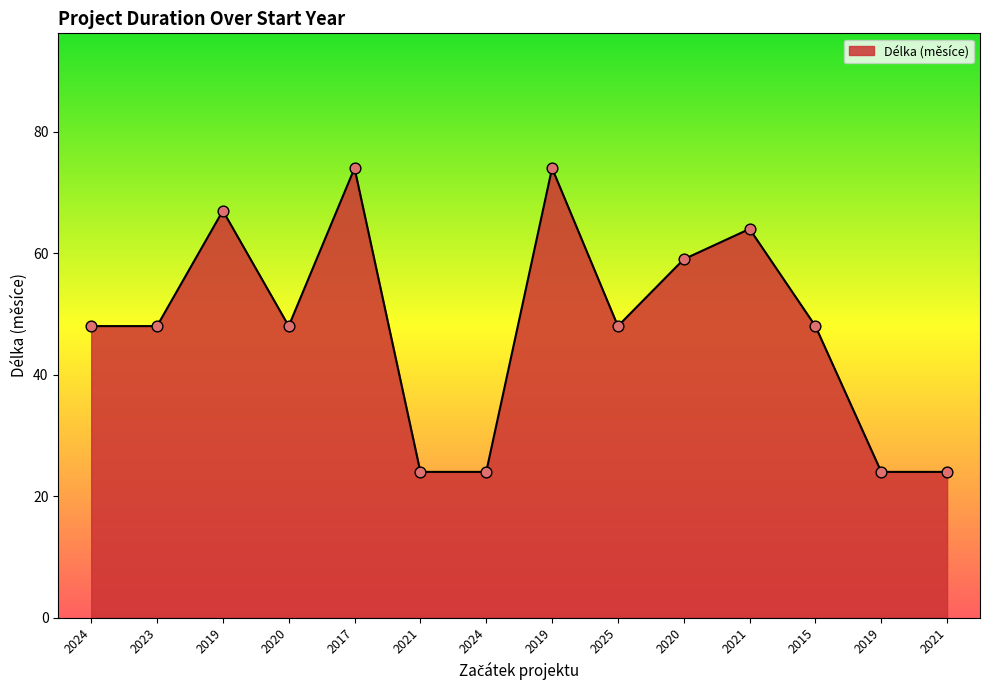

What is the change in value from 2020 to 2020?

+11